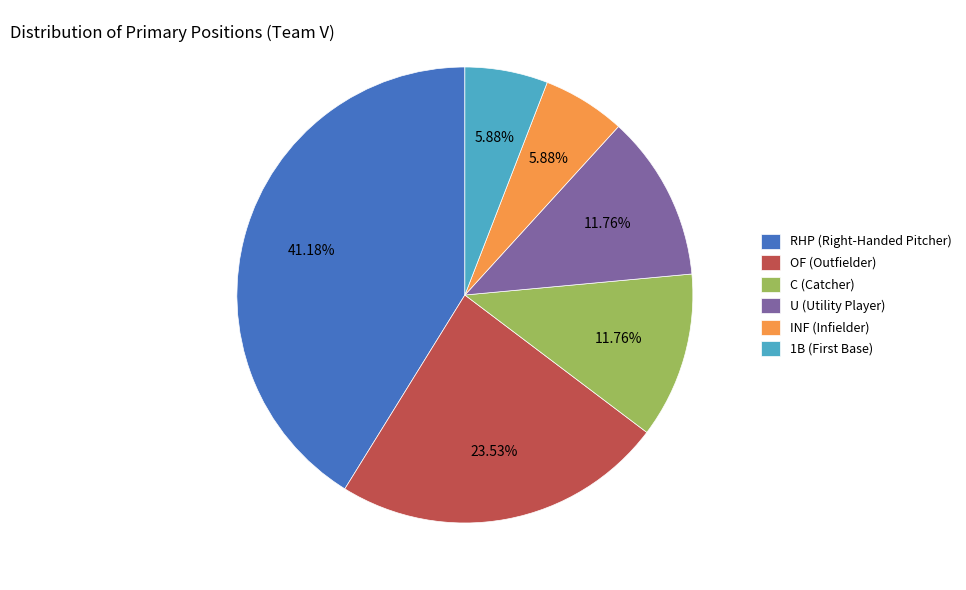

To the nearest percent, what is the difference between the U and 1B slice percentages?

6%